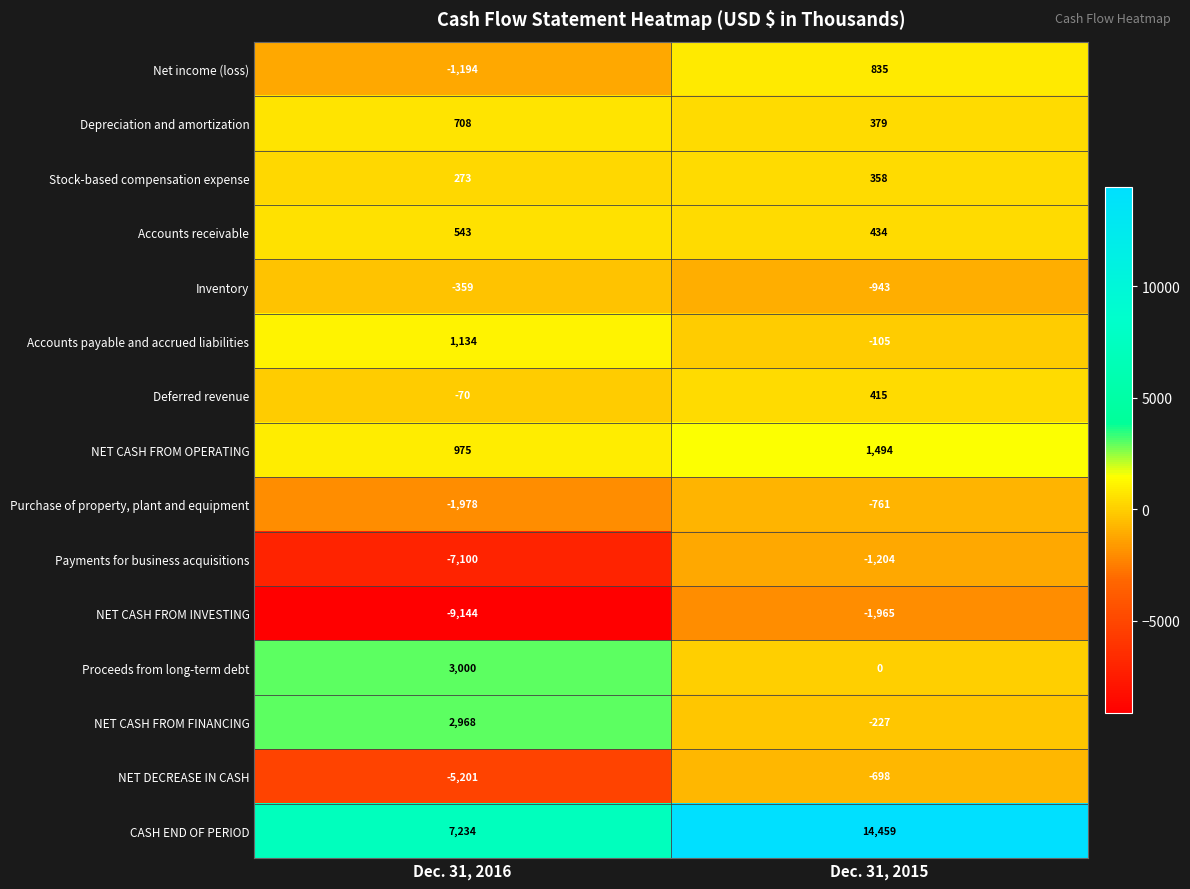

At which label does NET CASH FROM FINANCING reach its peak?

Dec. 31, 2016